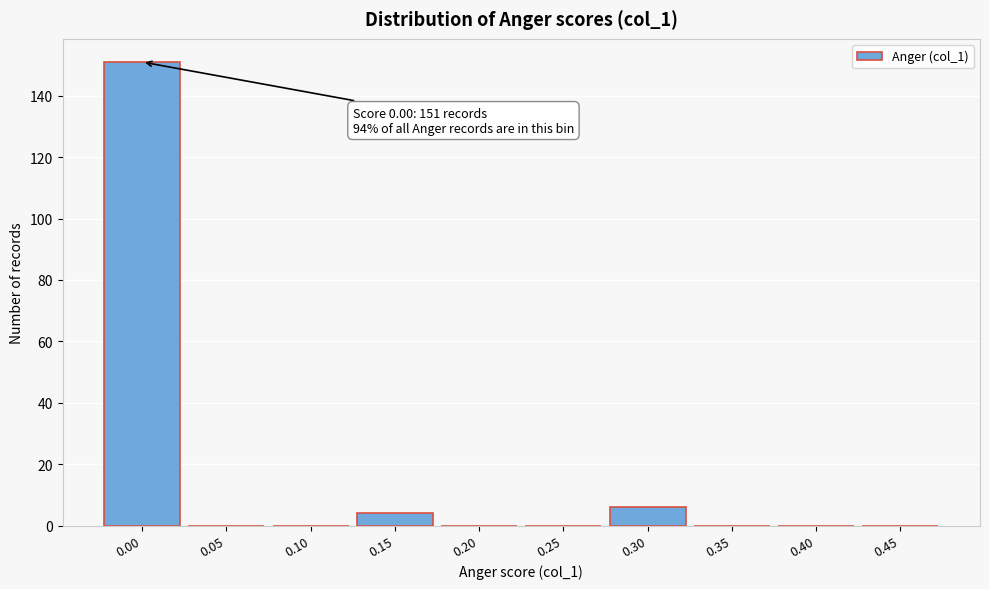

Reading left to right, transcribe all the data shown in this chart.

0.00=151	0.05=0	0.10=0	0.15=4	0.20=0	0.25=0	0.30=6	0.35=0	0.40=0	0.45=0